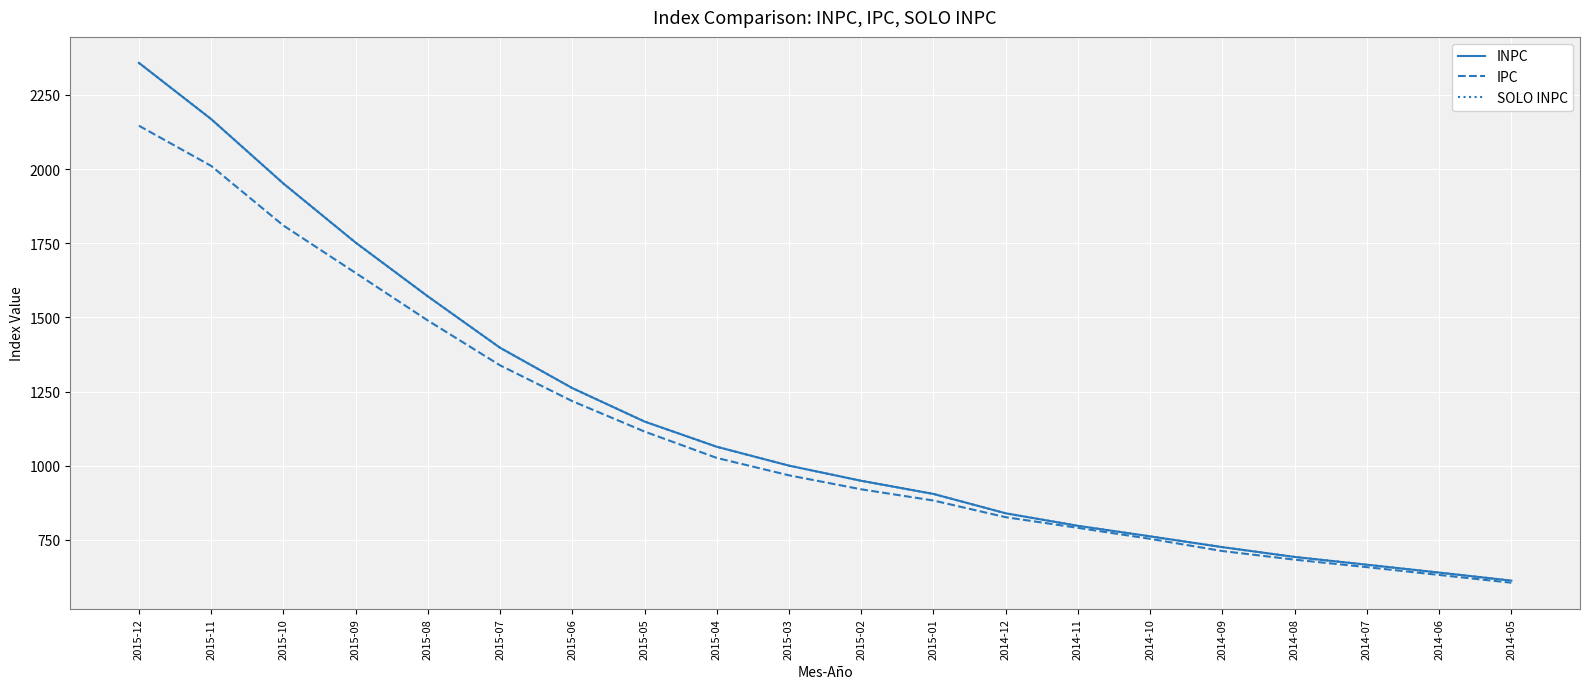

What is the greatest value displayed?

2357.9